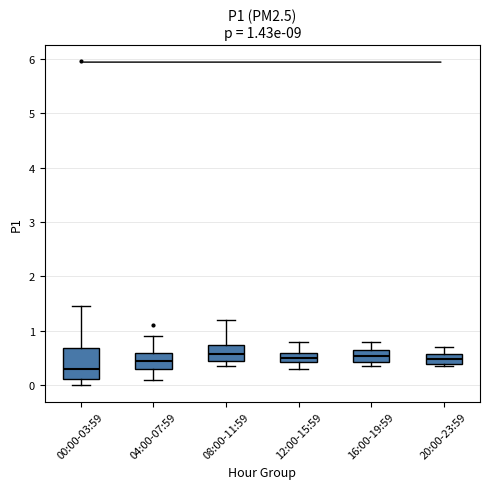

Which box has the lowest median line?

00:00-03:59